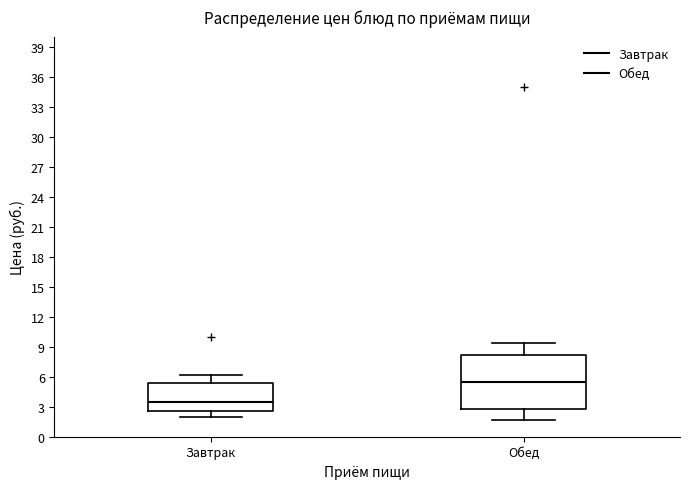

Which box is the tallest, from its lower edge to its upper edge?

Обед